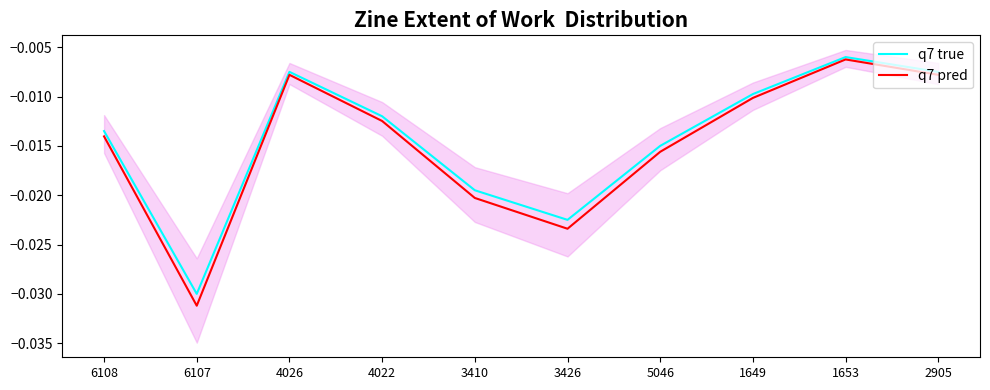

The q7 true series shows -0.0 at 6108. True or false?

False